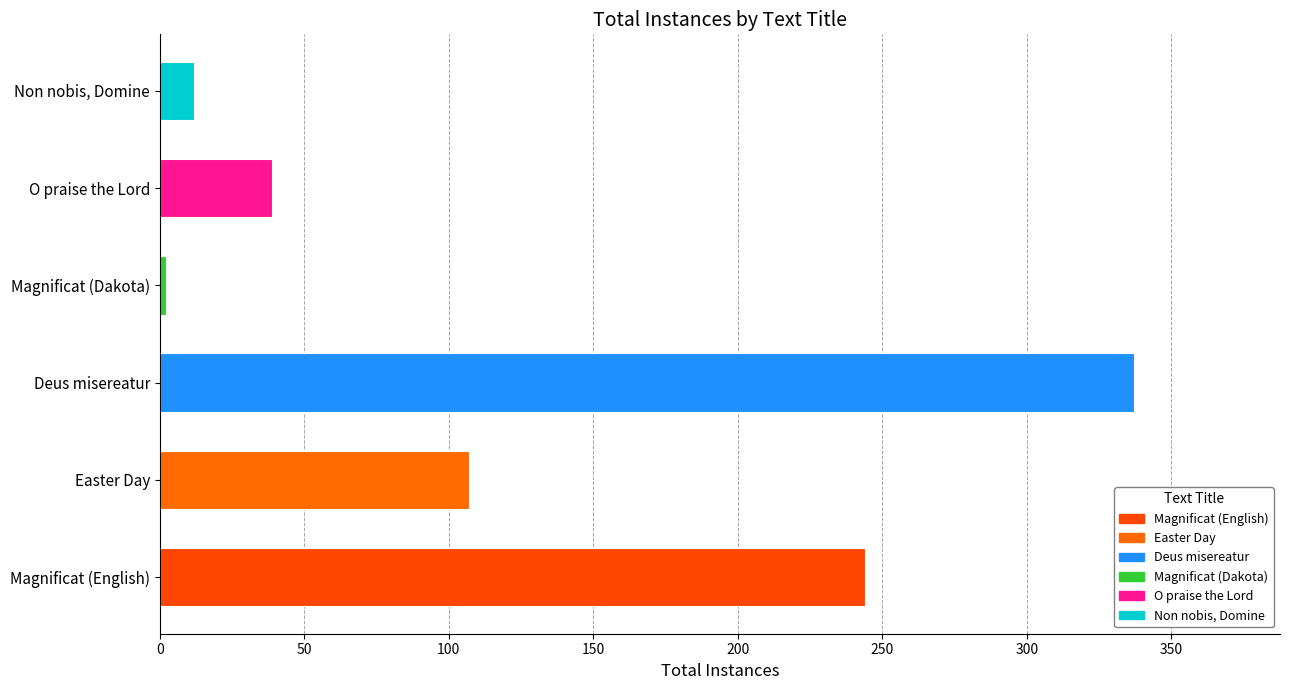

What is the ratio of the value at Deus misereatur to the value at Easter Day?

3.1